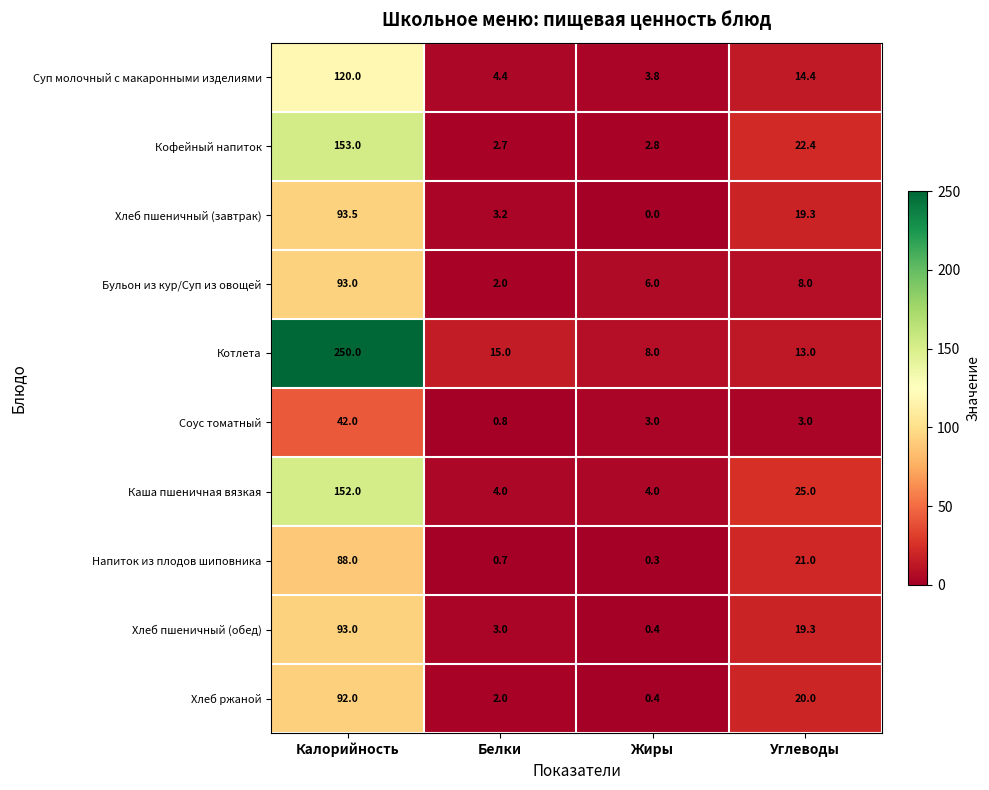

Which series has the largest total across all categories?

Котлета